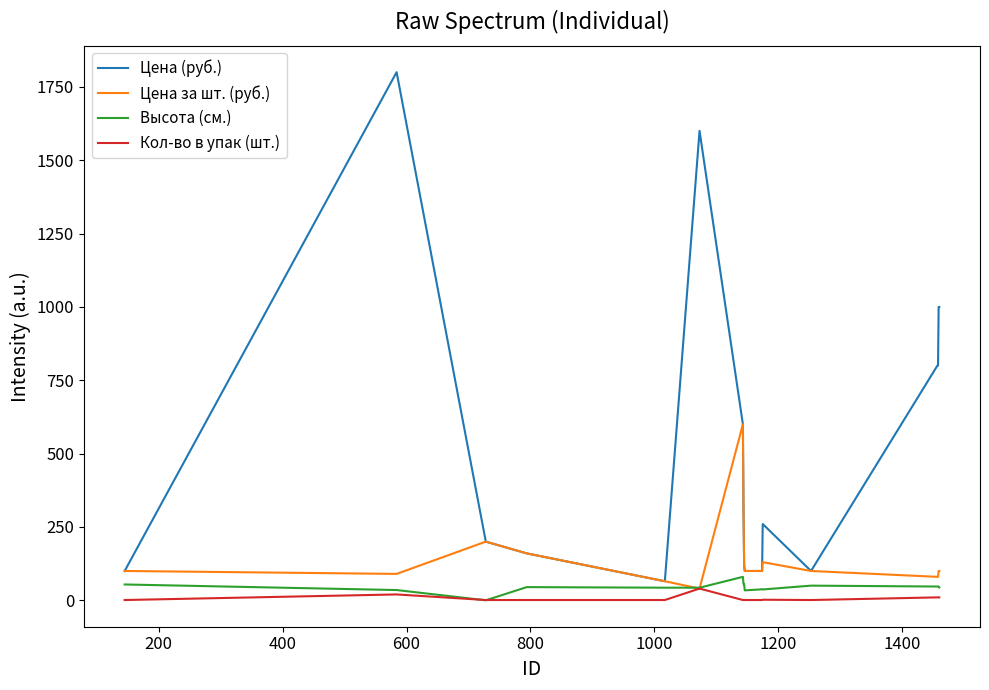

What is the maximum value shown in the chart?

1800